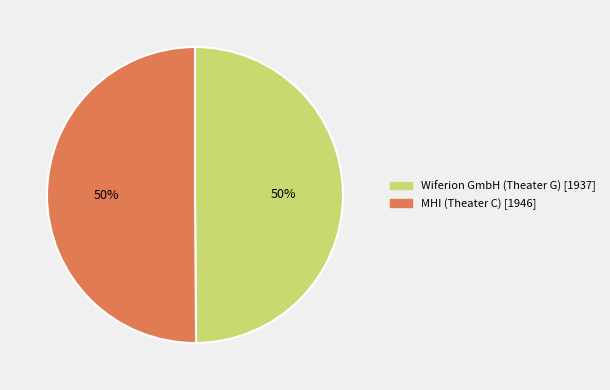

To the nearest percent, what percentage of the pie is MHI (Theater C)?

50%